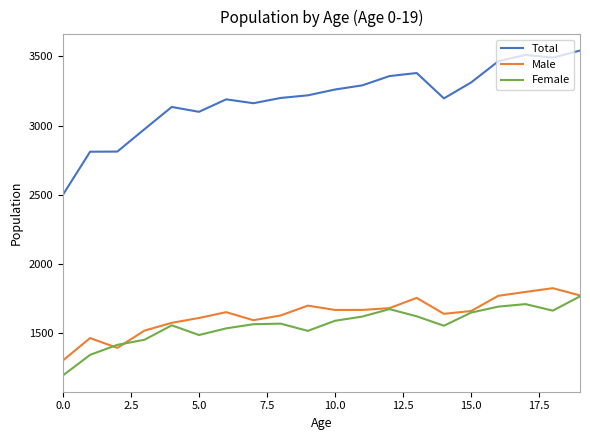

Is this an area chart (filled region under the line)?

No